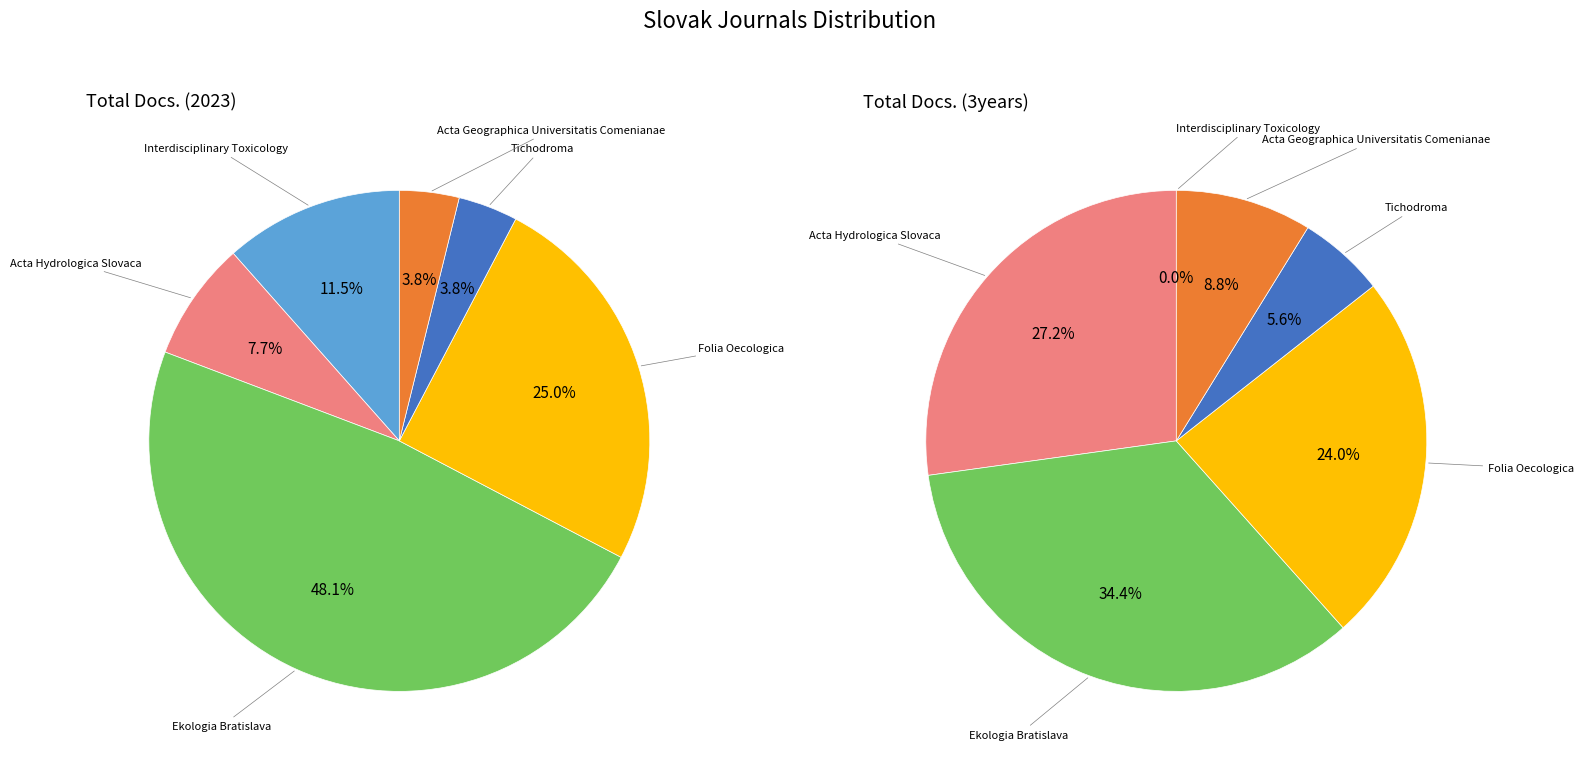

To the nearest percent, what is the difference between the Acta Hydrologica Slovaca and Interdisciplinary Toxicology slice percentages?

27%